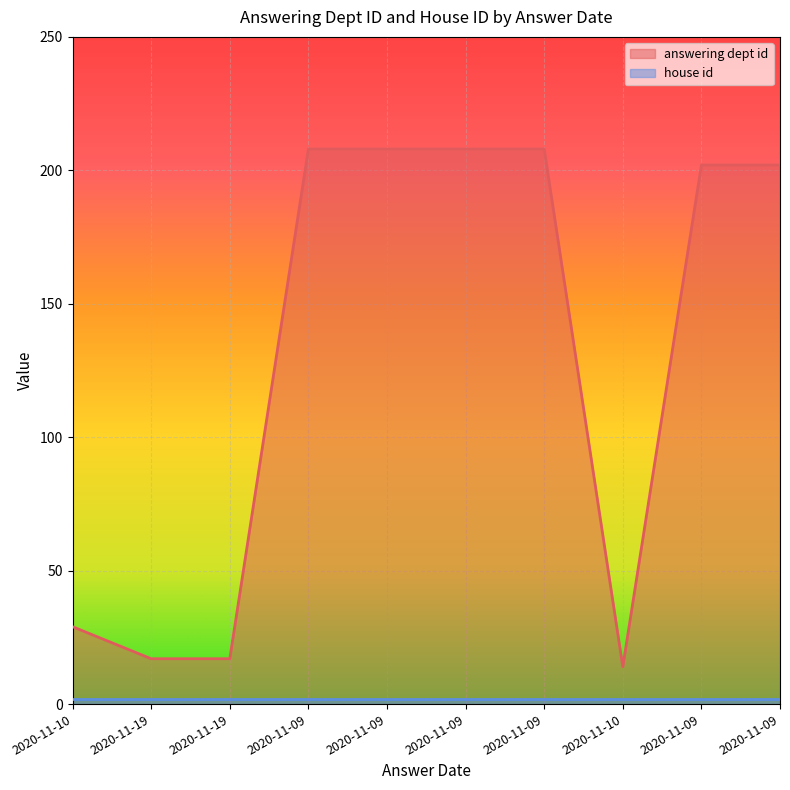

Where is the data nearest to the value 111?

2020-11-10